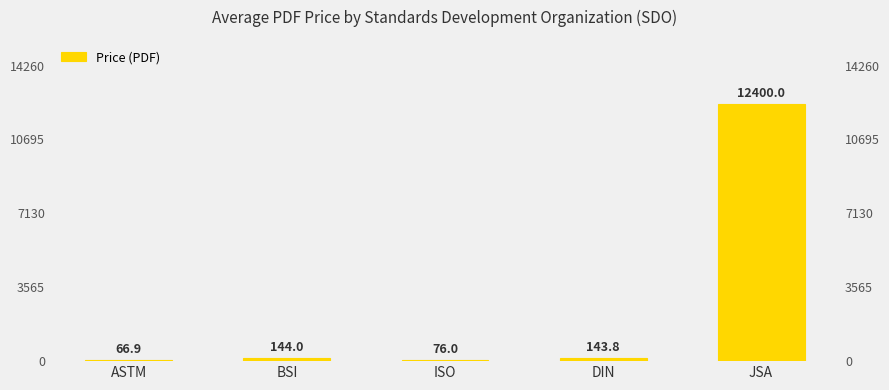

Reading left to right, extract all data points from this chart.

66.9	144.0	76.0	143.8	12400.0